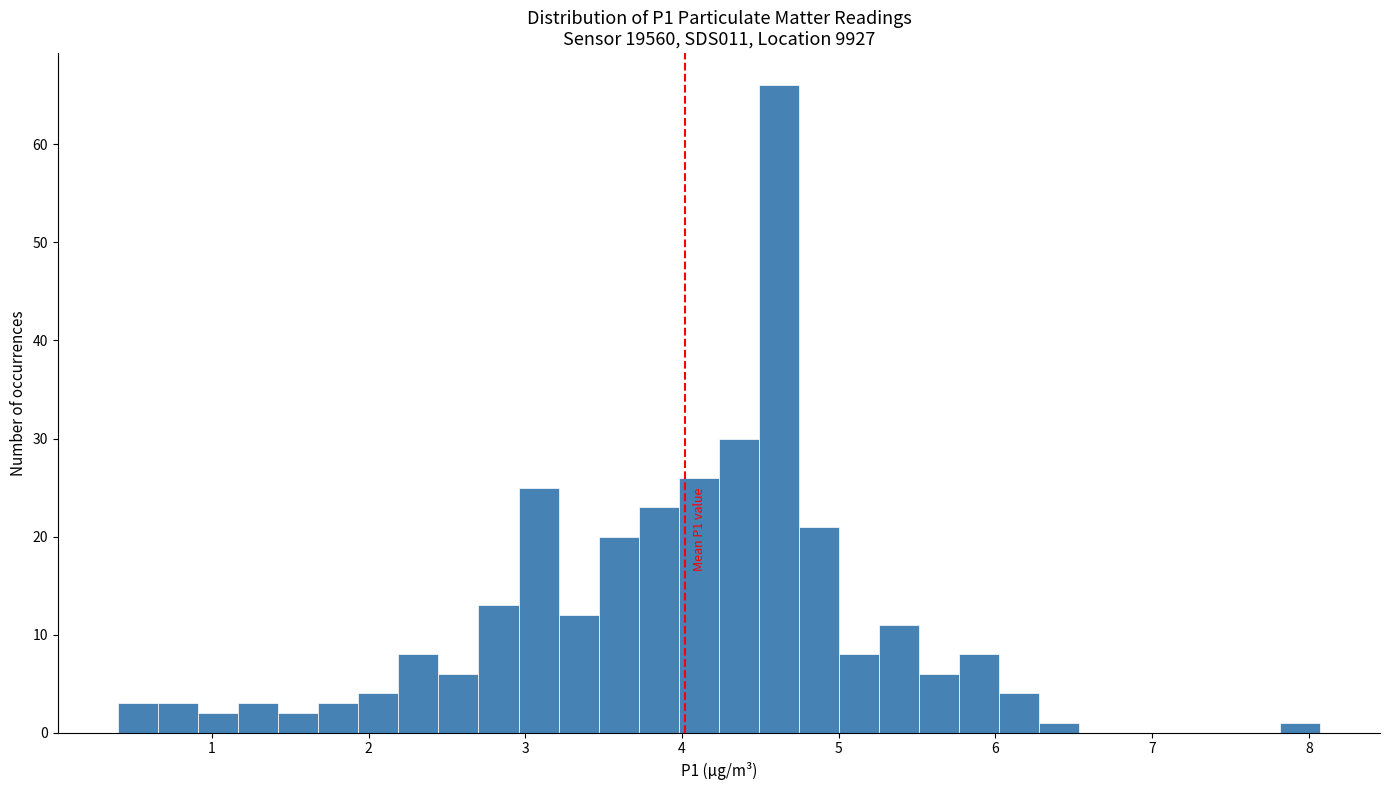

Around what value on the x-axis is the tallest bar? Give the approximate position of its centre, as read against the axis.

4.6